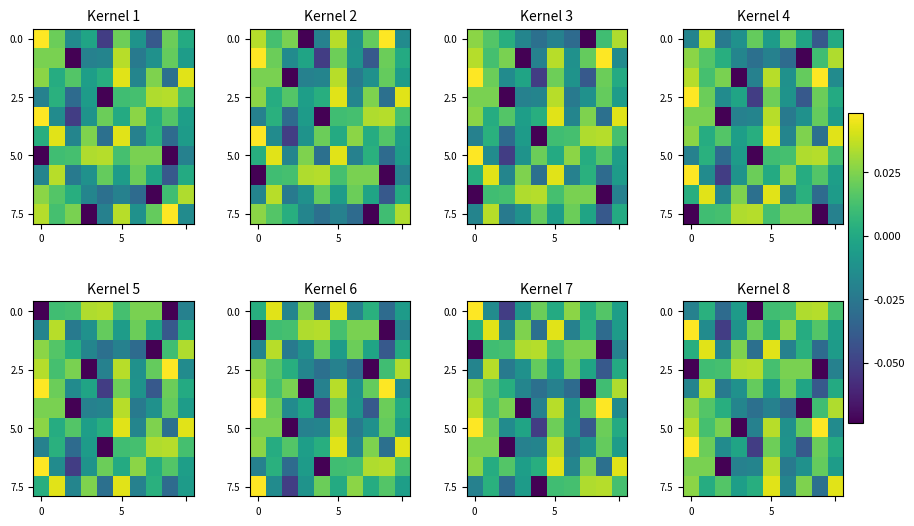

Which label corresponds to the smallest value in the chart?

4